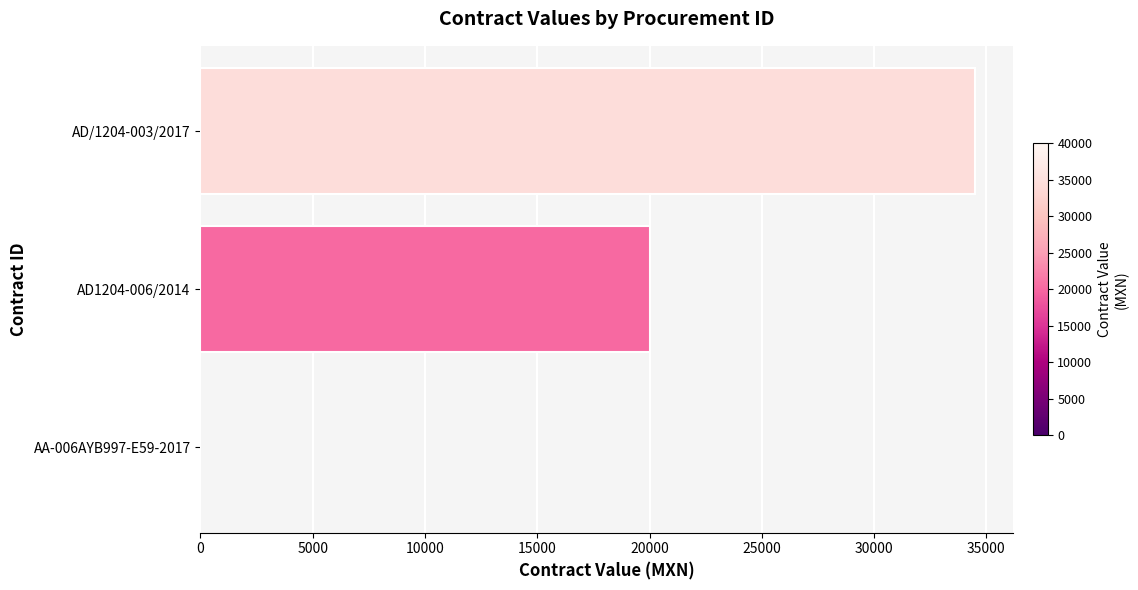

What is the average value?

18160.9